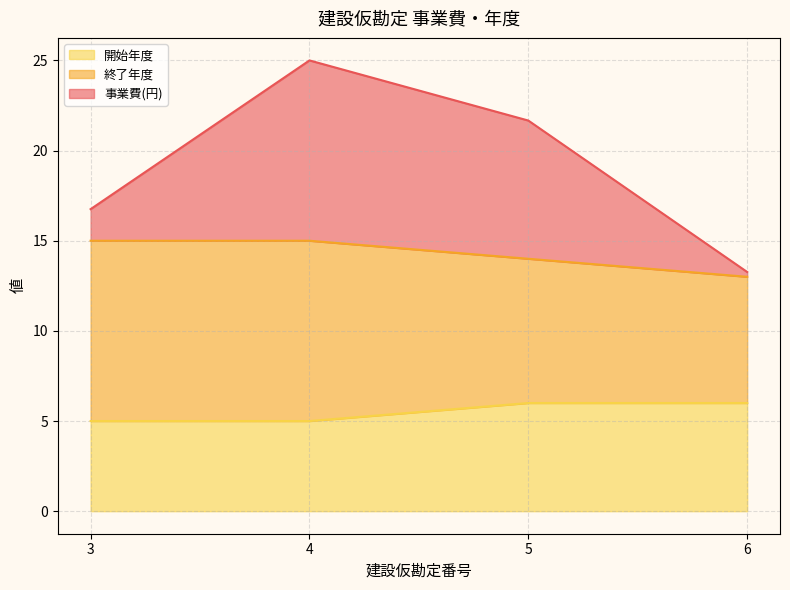

Reading left to right, list the values for the 開始年度 series.

5.0	5.0	6.0	6.0